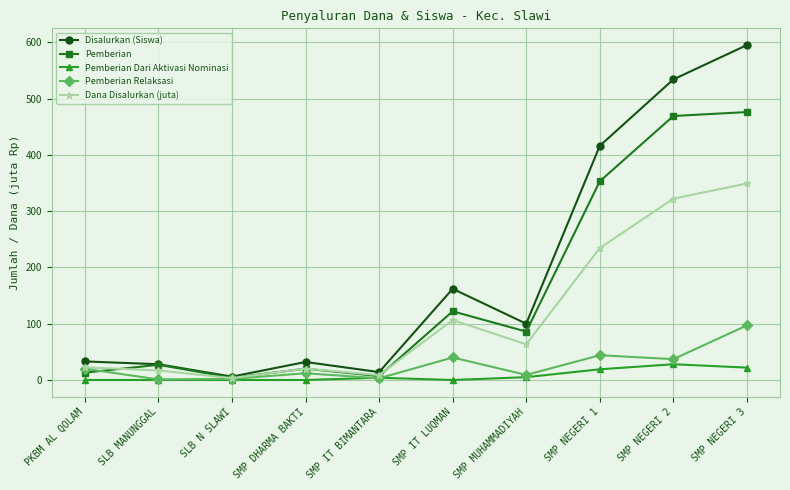

Which series has the largest total across all categories?

Disalurkan (Siswa)